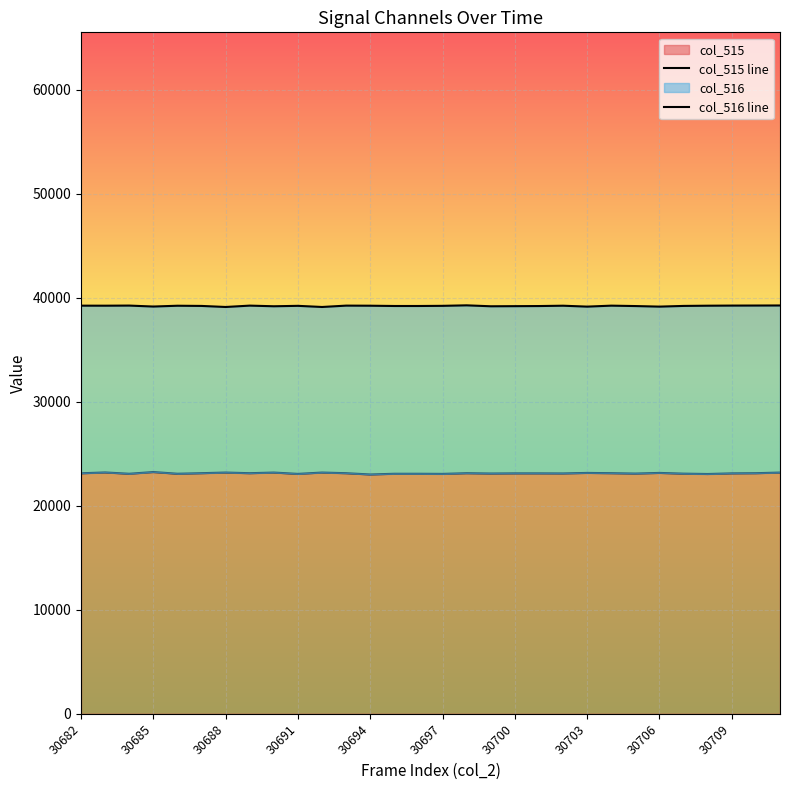

What is the highest value of the col_515 series?

23249